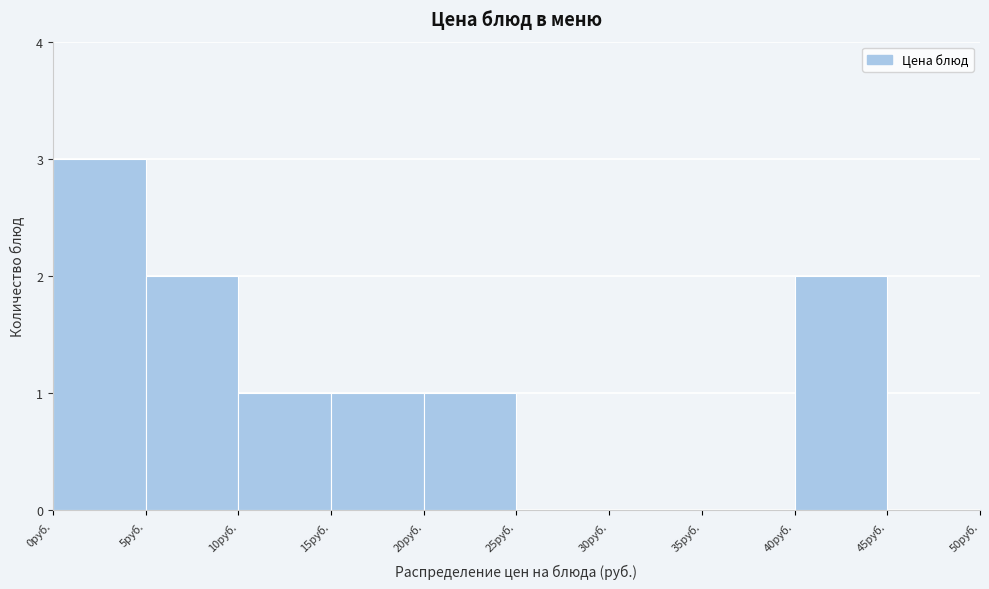

Reading left to right, transcribe this chart: for each bar, give the range it covers on the x-axis and its height. The values are not printed on the chart, so give them approximately, as read against the axis.

0 to 5: 3
5 to 10: 2
10 to 15: 1
15 to 20: 1
20 to 25: 1
25 to 30: 0
30 to 35: 0
35 to 40: 0
40 to 45: 2
45 to 50: 0